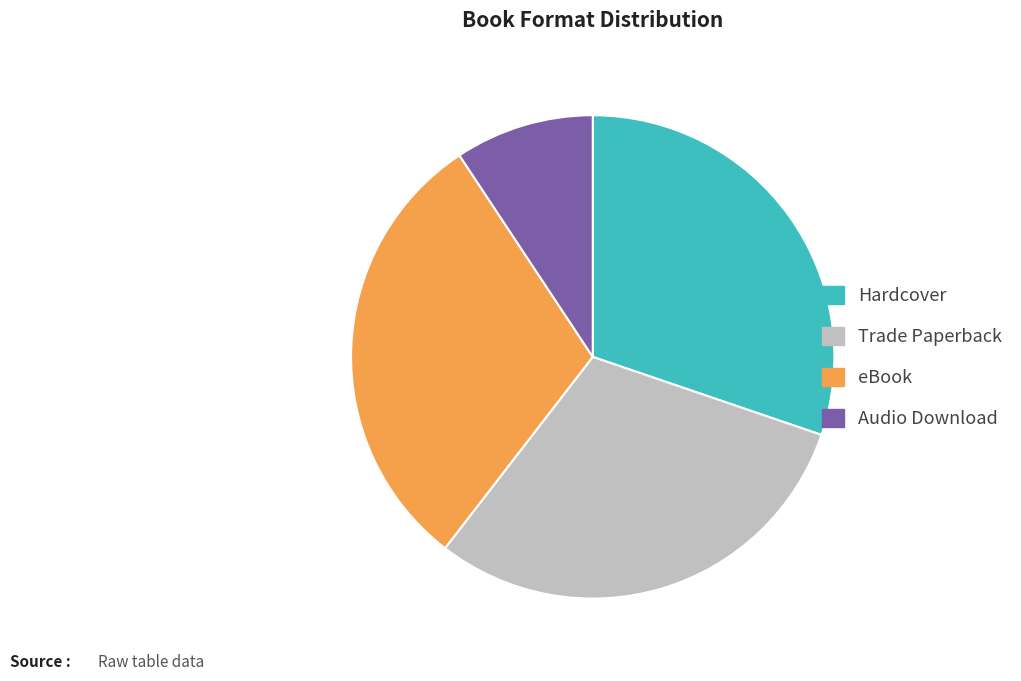

Approximately how many times larger is the value at Audio Download compared to Hardcover?

0.3